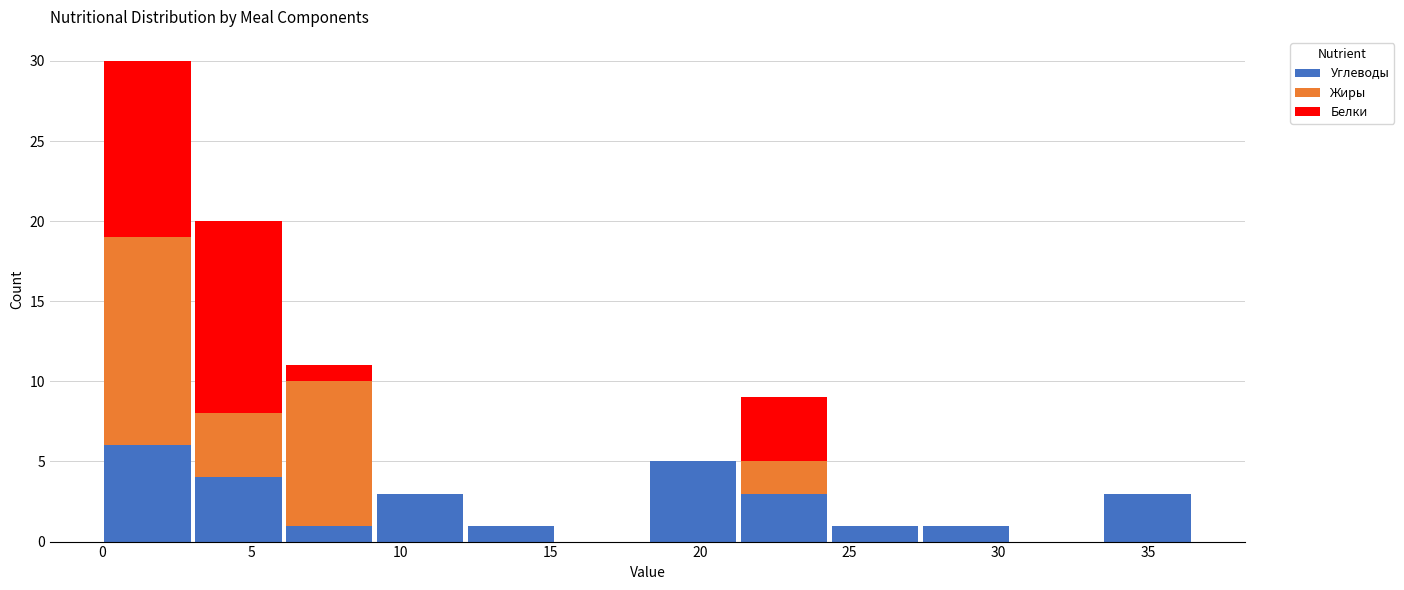

What is the total height of the stacked bar covering 21.5 to 24.5 on the x-axis? Neither the bar edges nor the heights are printed on the chart, so give them approximately, as read against the axes.

9